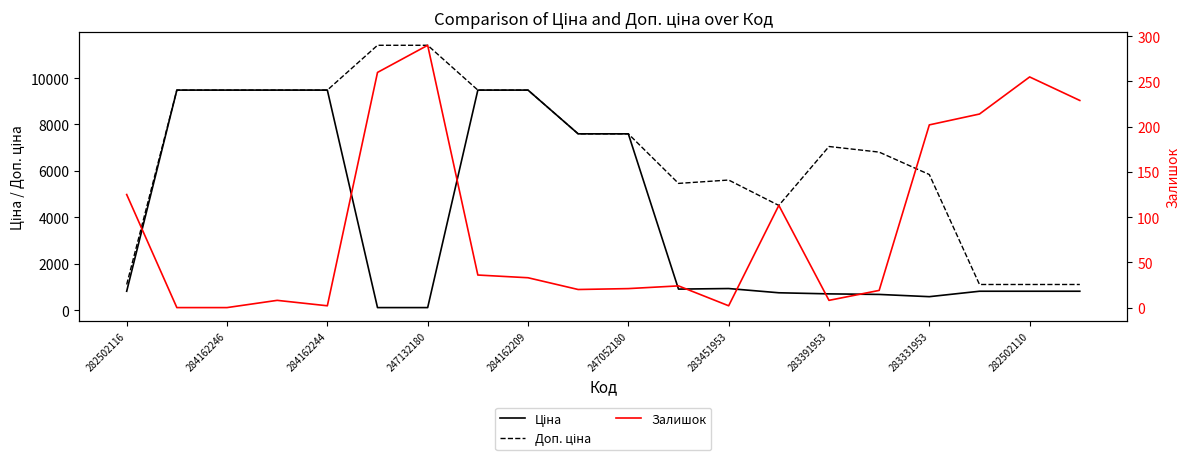

Where is Залишок nearest to the value 145?

282502116